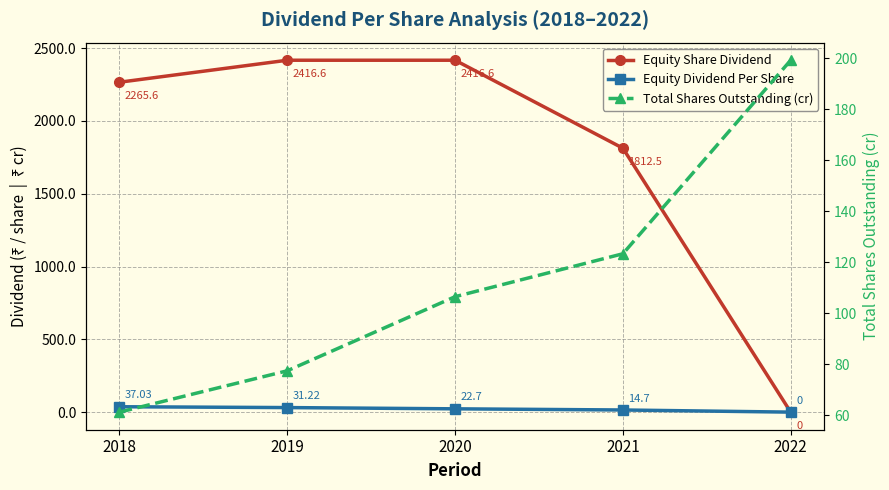

At which label is Equity Share Dividend closest to 1208?

2021